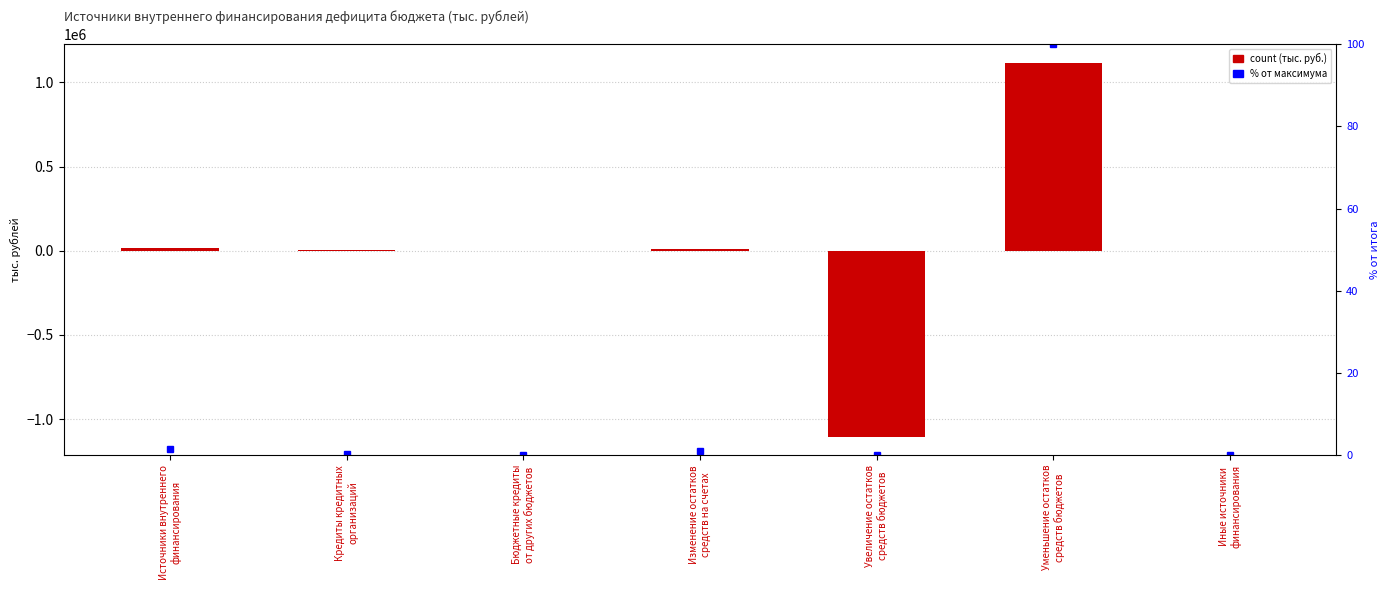

How many values in the Сумма series exceed 4591?

4